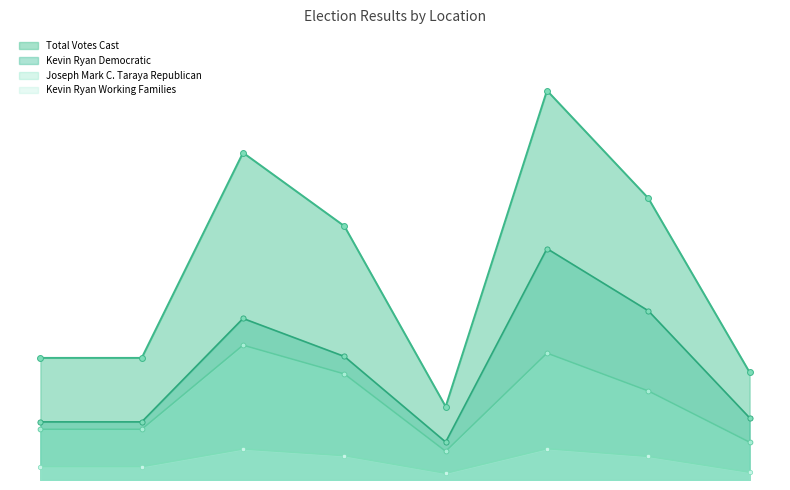

Which series has the largest total across all categories?

Total Votes Cast